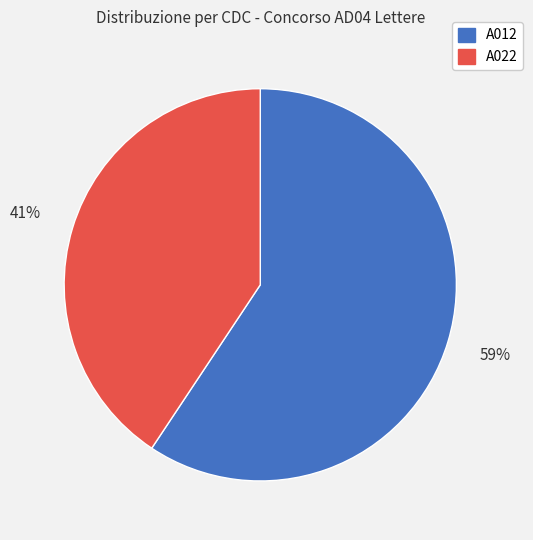

The A012 slice represents 59% of the pie. True or false?

True